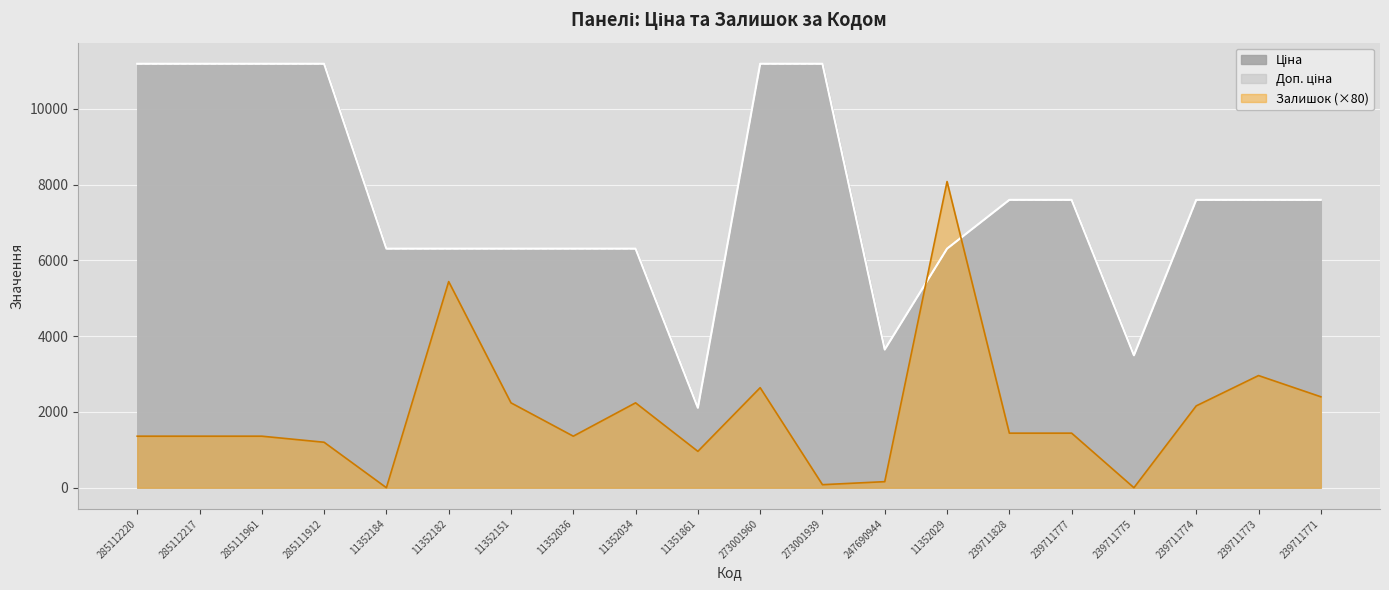

True or false: Ціна has a value of 11188.2 at 285111961.

True